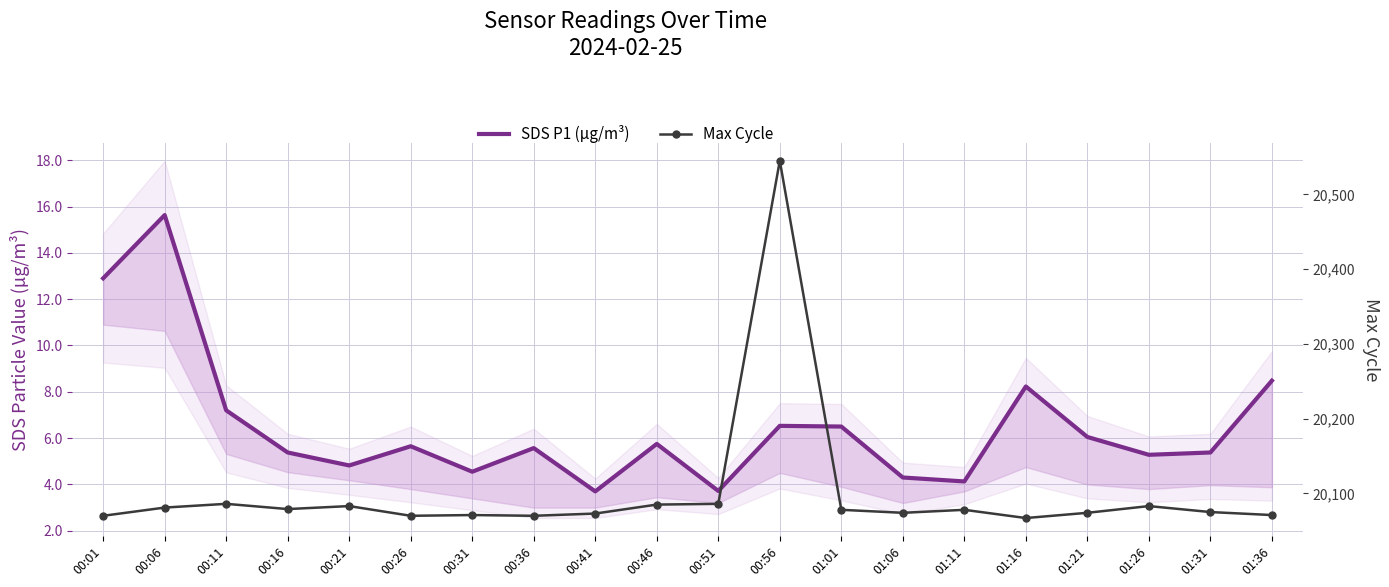

Rank the series at 01:31 from lowest to highest value.

SDS P1 (µg/m³), Max Cycle